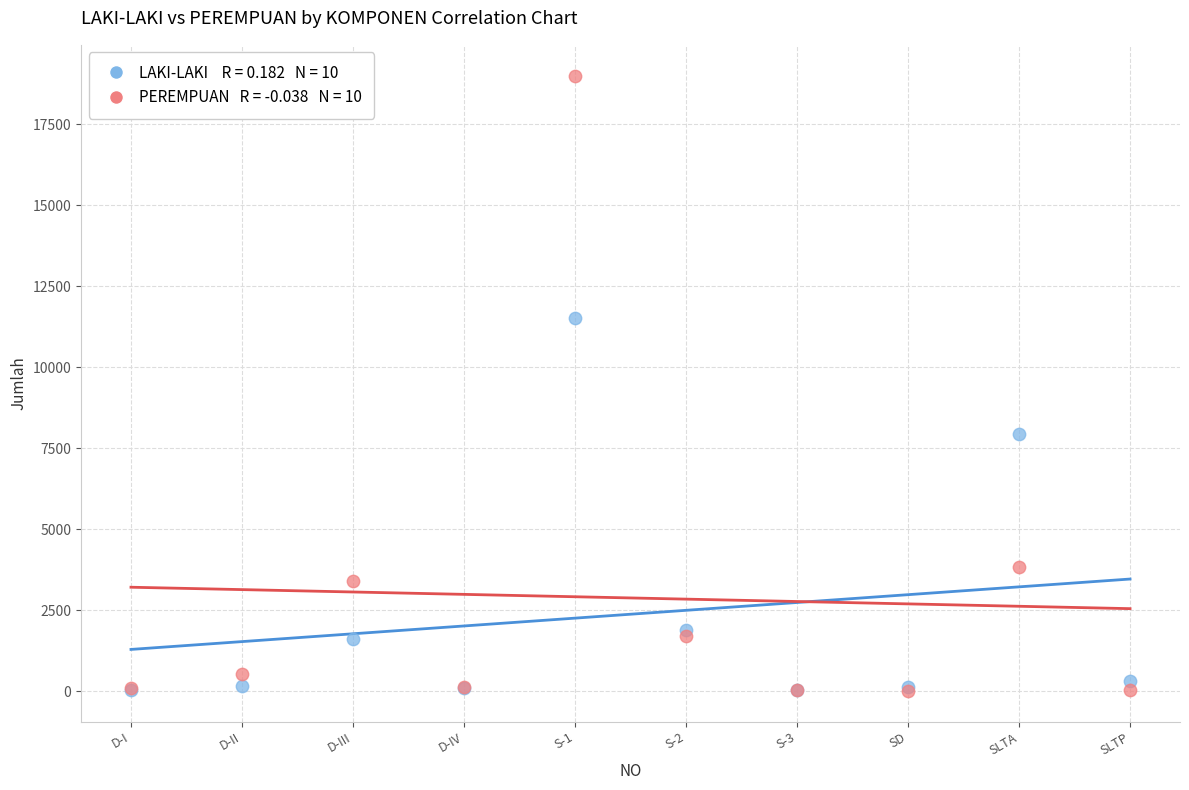

Across all series, what Y value is closest to 9505?

7933